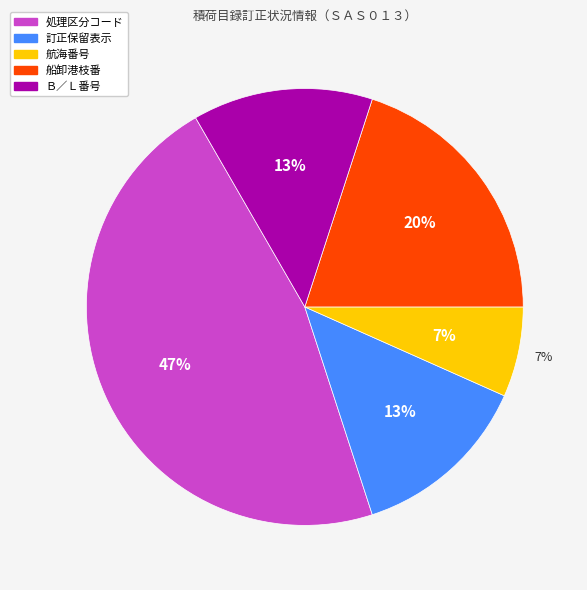

What is the largest slice in the pie chart?

処理区分コード